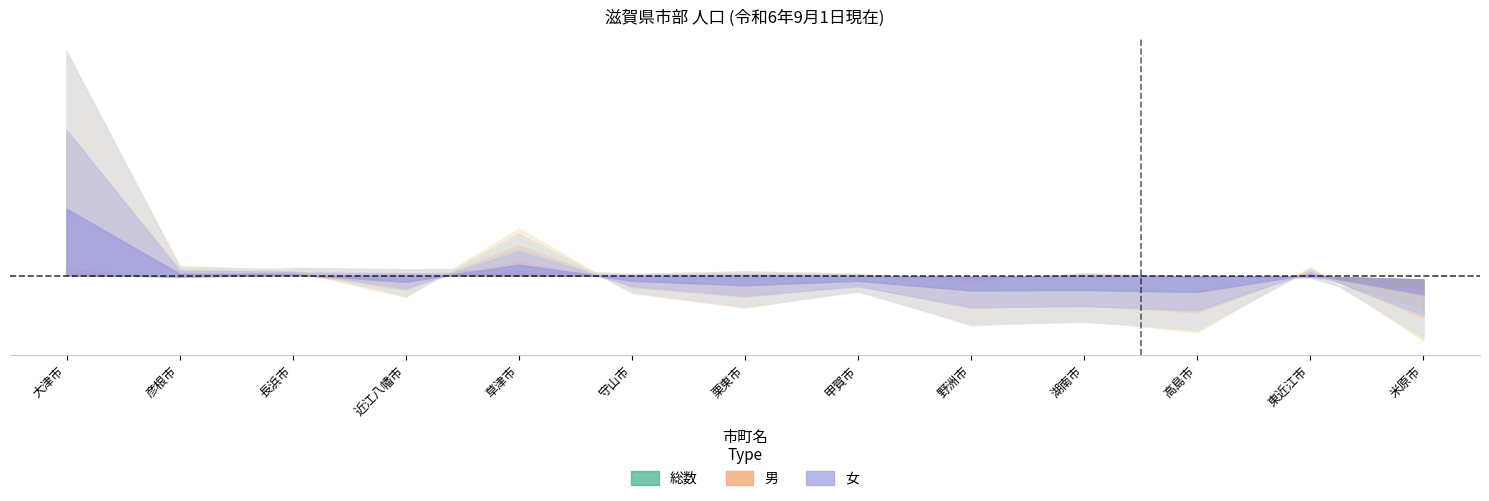

What is the difference between the maximum and minimum values in the 総数 series?

0.1